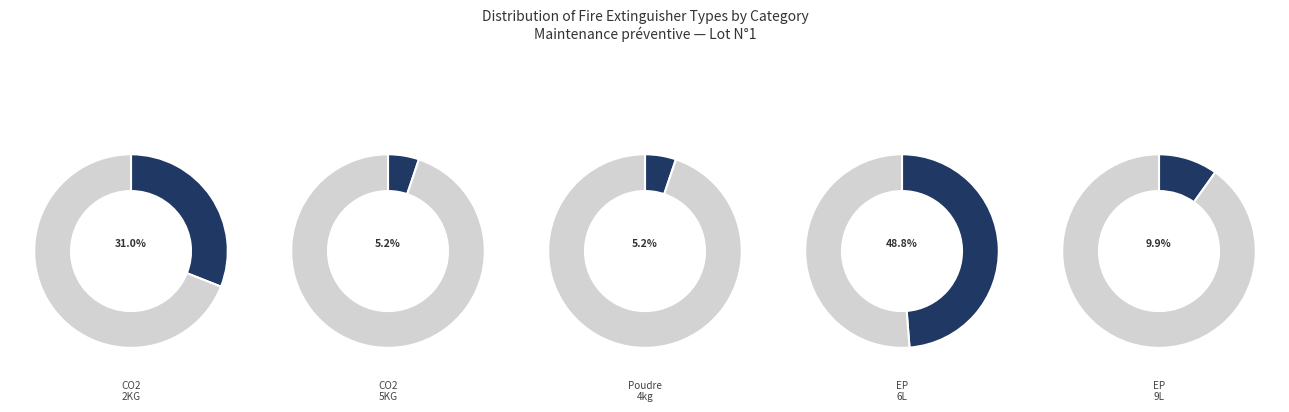

Does any single category account for the majority?

No